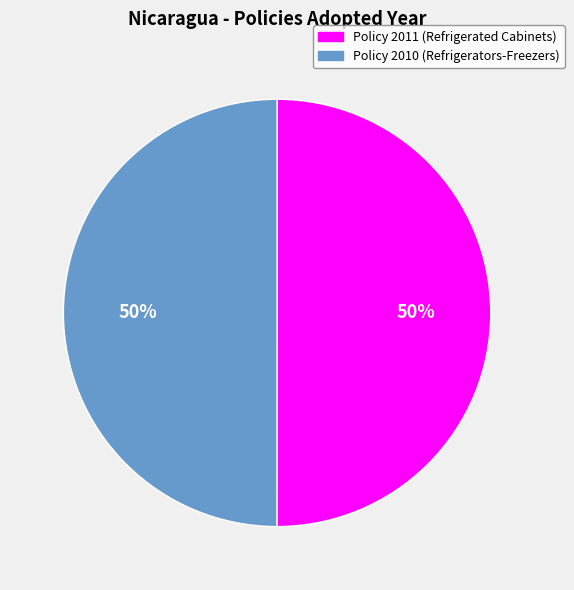

The Policy 2010 (Refrigerators-Freezers) slice represents 38% of the pie. True or false?

False